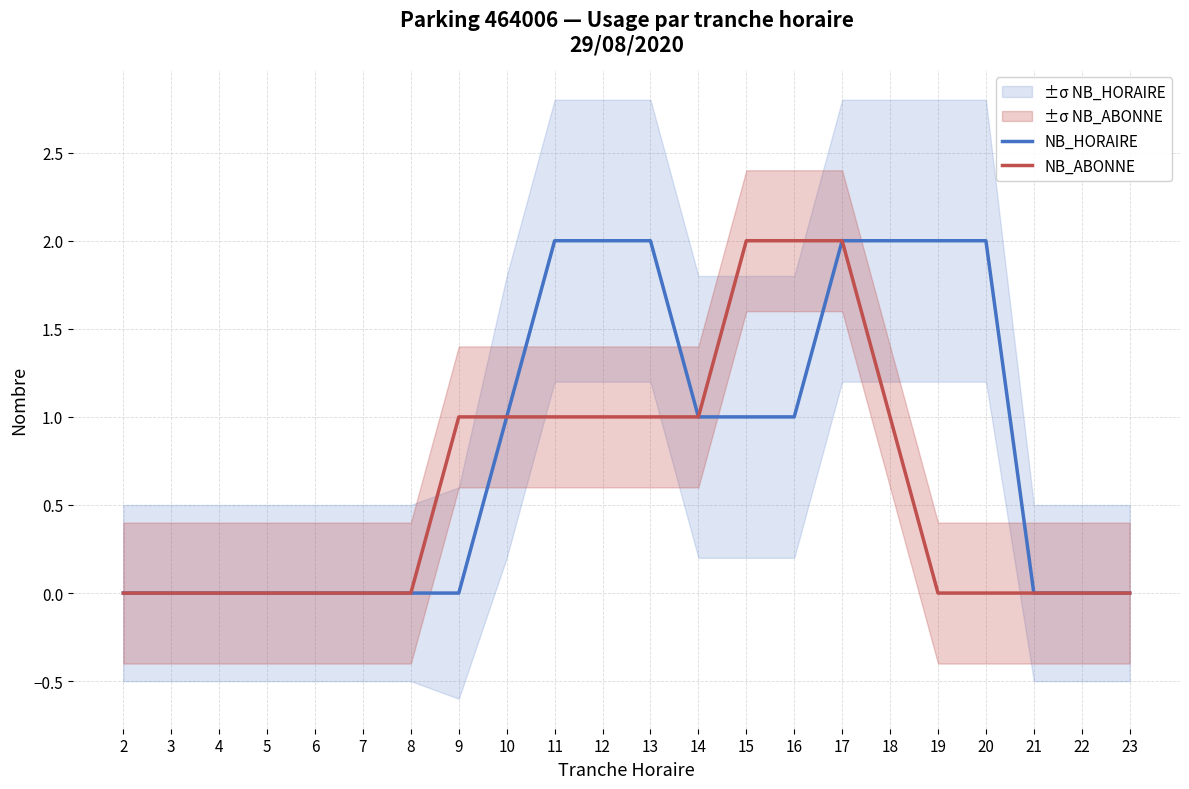

What is the average value of the NB_ABONNE series?

1